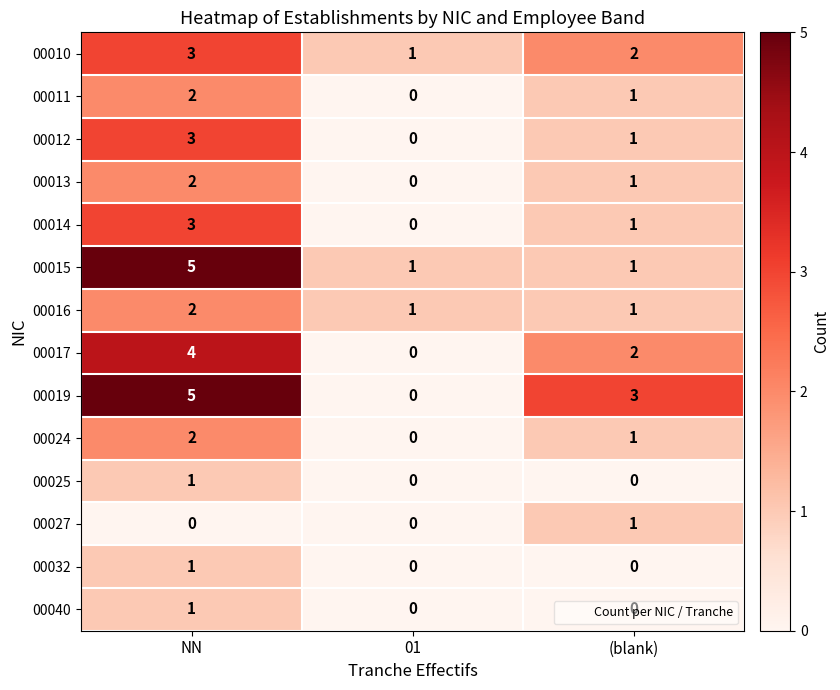

Which series has the widest spread of values?

00019